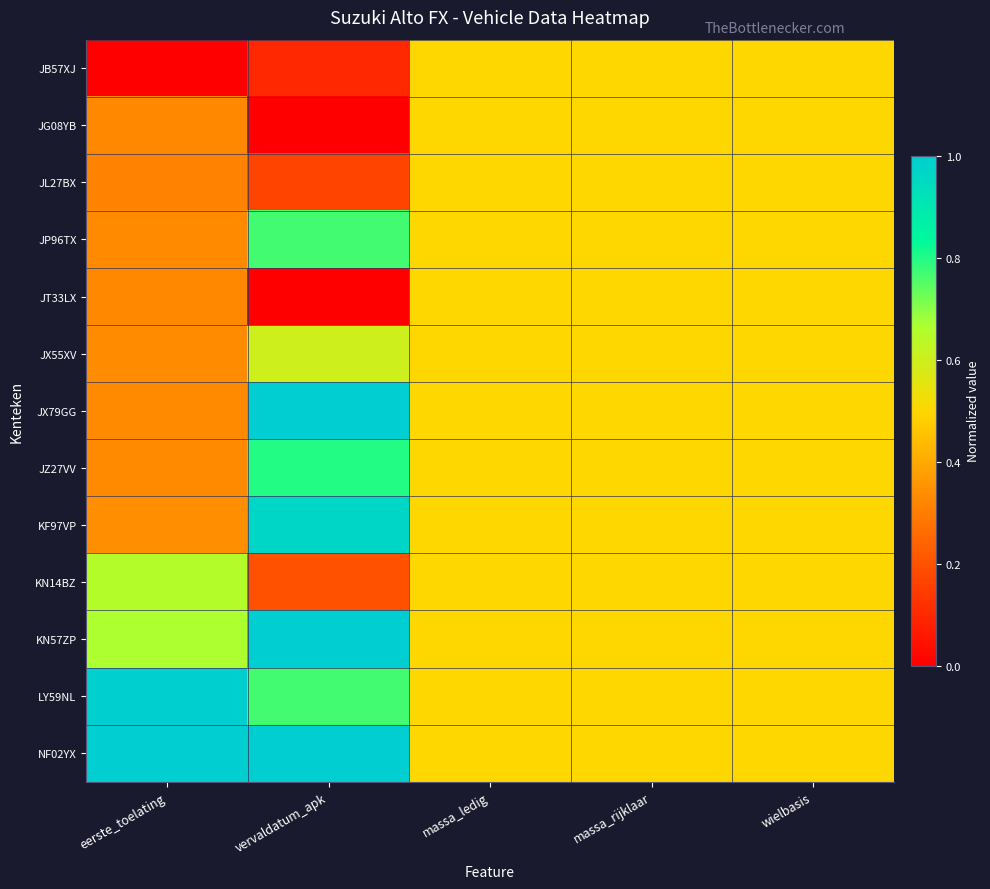

Which series has the largest total across all categories?

NF02YX